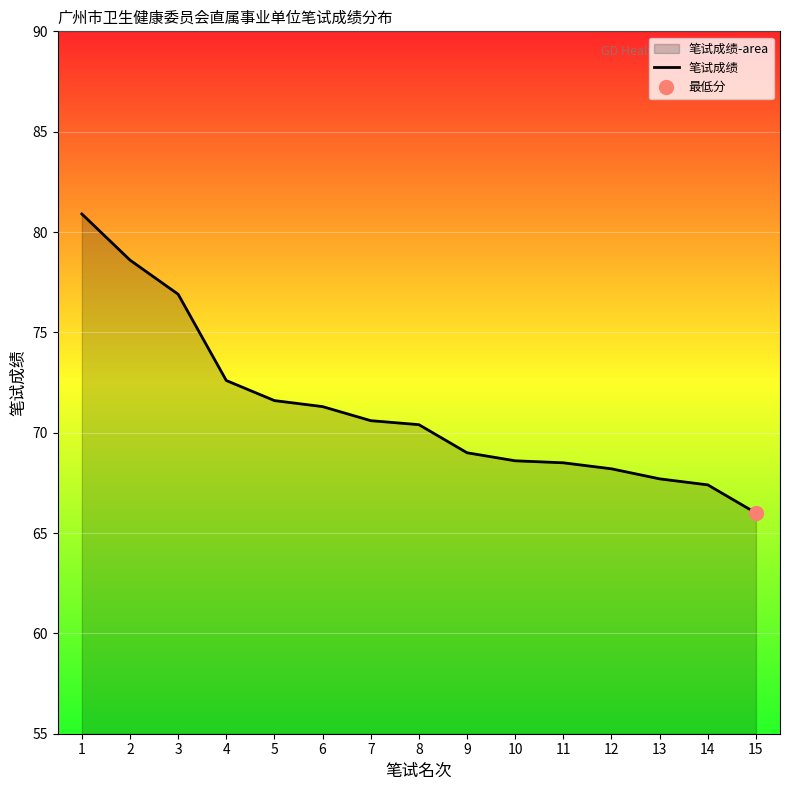

At which category does the chart reach its minimum across all series?

15